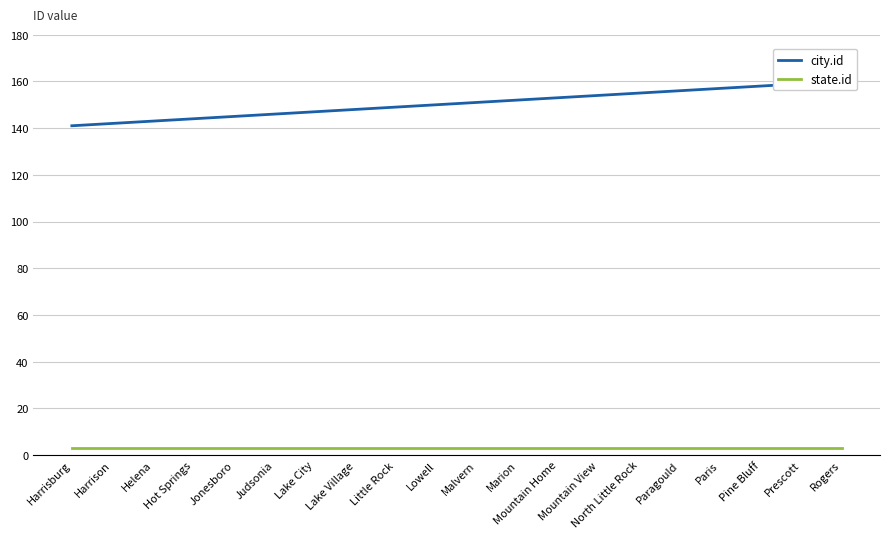

Reading left to right, transcribe all the data shown in this chart.

city.id: Harrisburg=141	Harrison=142	Helena=143	Hot Springs=144	Jonesboro=145	Judsonia=146	Lake City=147	Lake Village=148	Little Rock=149	Lowell=150	Malvern=151	Marion=152	Mountain Home=153	Mountain View=154	North Little Rock=155	Paragould=156	Paris=157	Pine Bluff=158	Prescott=159	Rogers=160
state.id: Harrisburg=3	Harrison=3	Helena=3	Hot Springs=3	Jonesboro=3	Judsonia=3	Lake City=3	Lake Village=3	Little Rock=3	Lowell=3	Malvern=3	Marion=3	Mountain Home=3	Mountain View=3	North Little Rock=3	Paragould=3	Paris=3	Pine Bluff=3	Prescott=3	Rogers=3